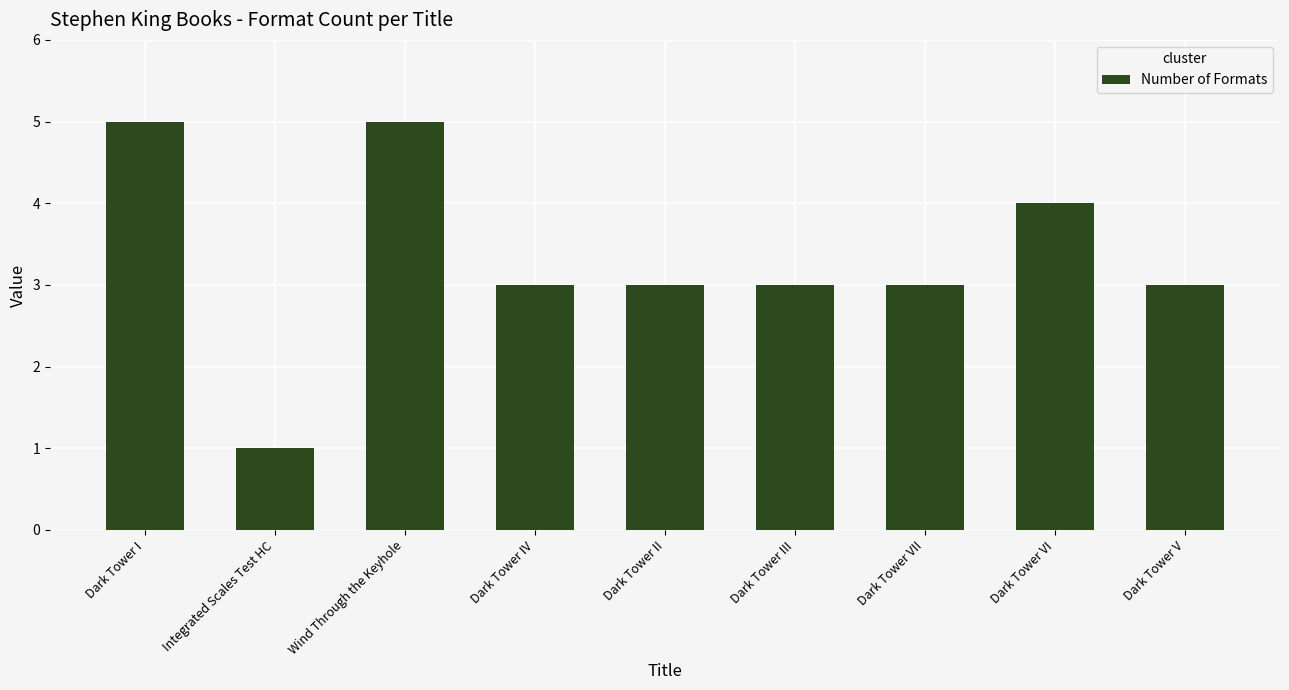

True or false: the data shows 6 at Dark Tower VI.

False